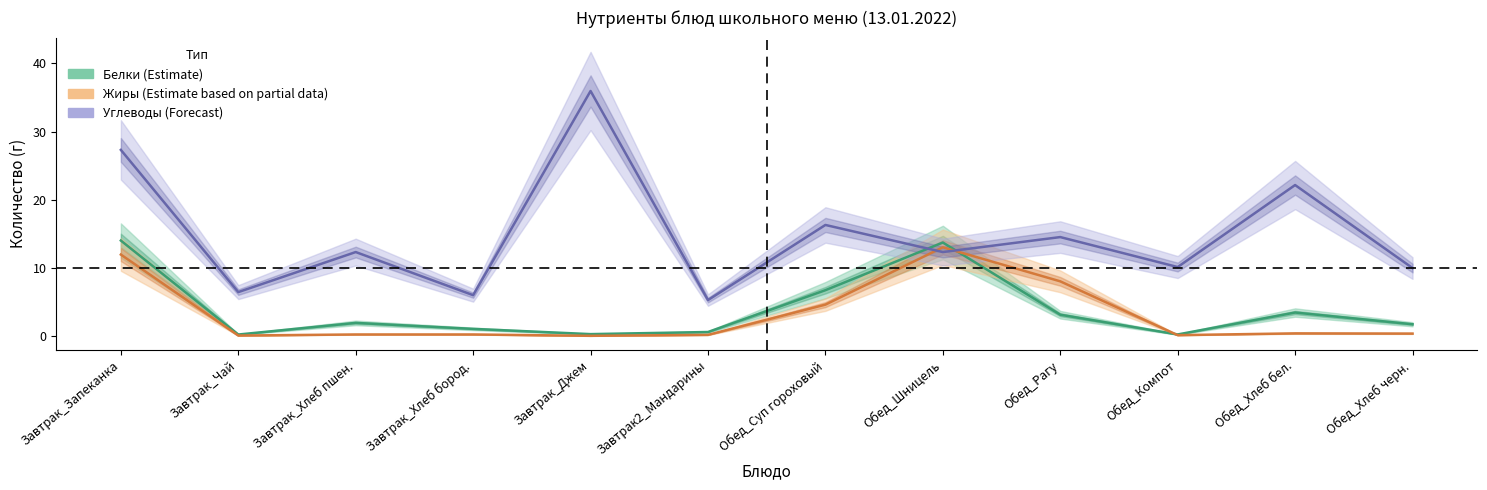

Which series ends up on top after the final intersection of Углеводы (Forecast) and Белки (Estimate)?

Углеводы (Forecast)